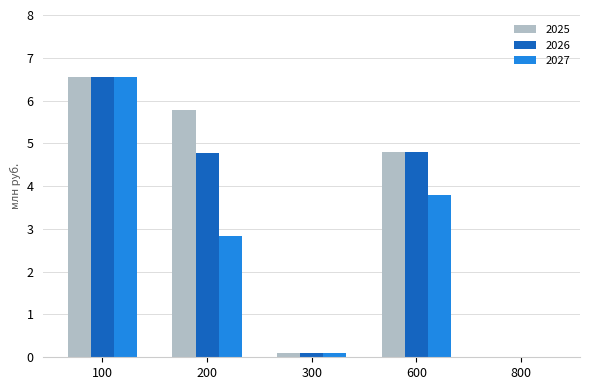

Where does the 2027 series first go above 2?

100